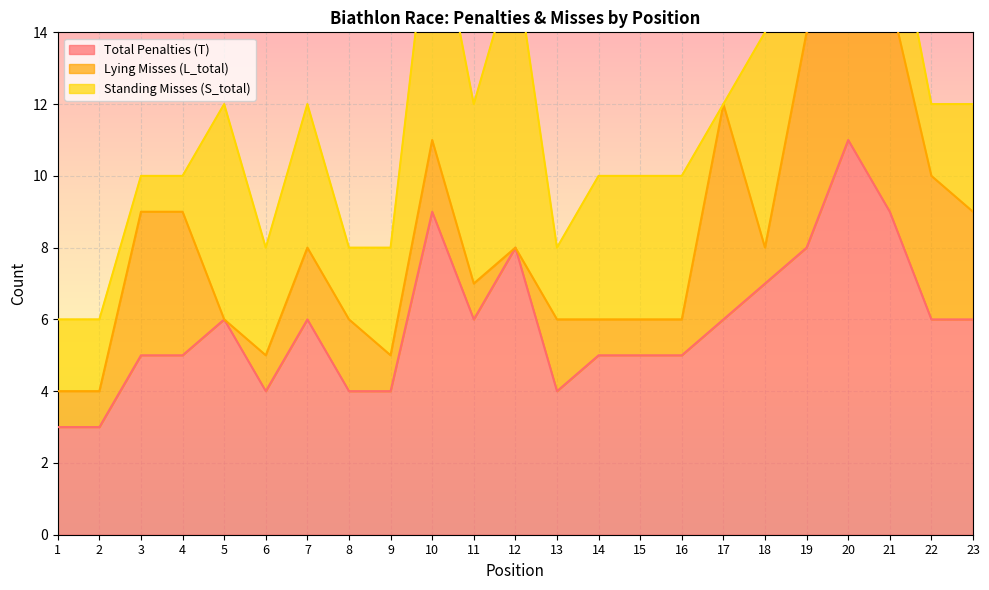

Reading left to right, extract all data points from this chart.

Total Penalties (T): 1=3	2=3	3=5	4=5	5=6	6=4	7=6	8=4	9=4	10=9	11=6	12=8	13=4	14=5	15=5	16=5	17=6	18=7	19=8	20=11	21=9	22=6	23=6
Lying Misses (L_total): 1=1	2=1	3=4	4=4	5=0	6=1	7=2	8=2	9=1	10=2	11=1	12=0	13=2	14=1	15=1	16=1	17=6	18=1	19=6	20=4	21=6	22=4	23=3
Standing Misses (S_total): 1=2	2=2	3=1	4=1	5=6	6=3	7=4	8=2	9=3	10=7	11=5	12=8	13=2	14=4	15=4	16=4	17=0	18=6	19=2	20=7	21=3	22=2	23=3